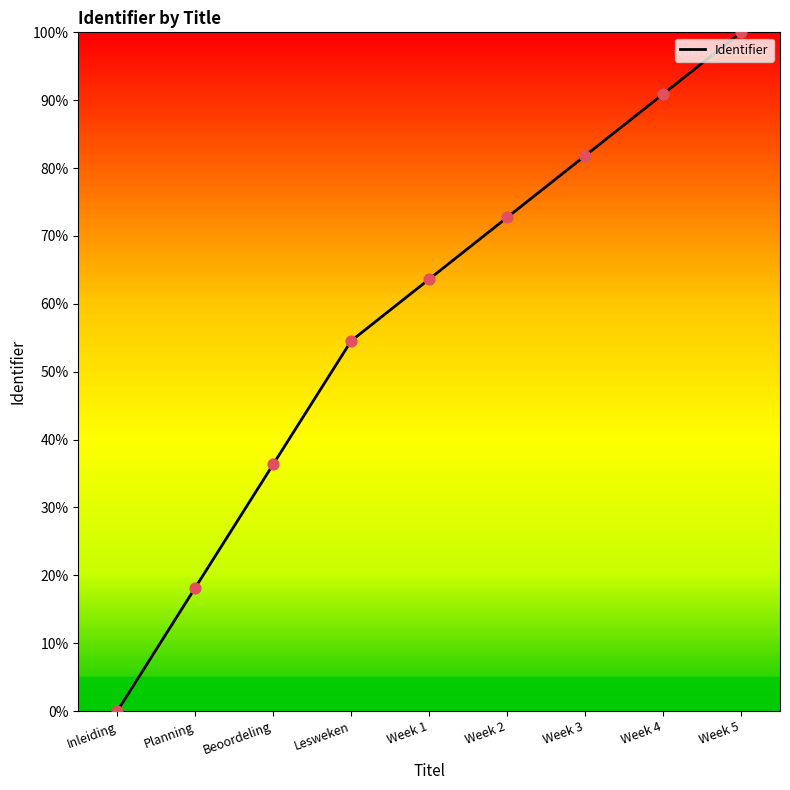

What is the change in value from Planning to Week 1?

+45.5